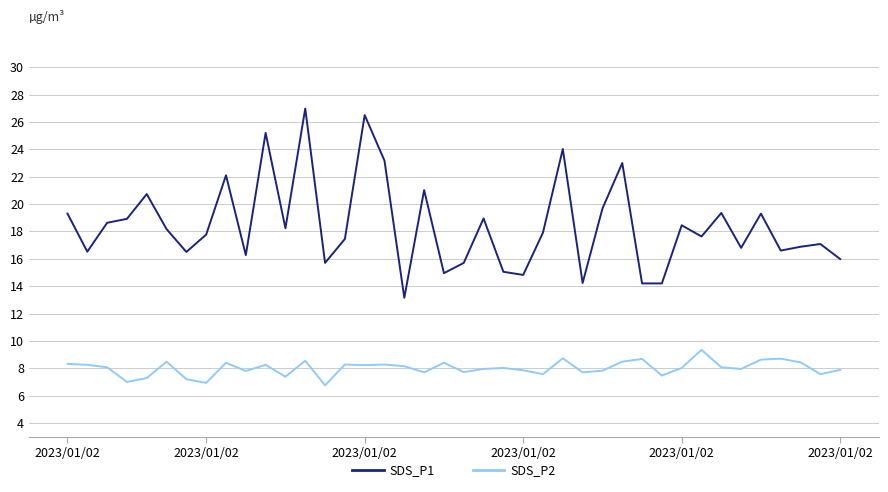

True or false: SDS_P2 and SDS_P1 cross at least once.

False